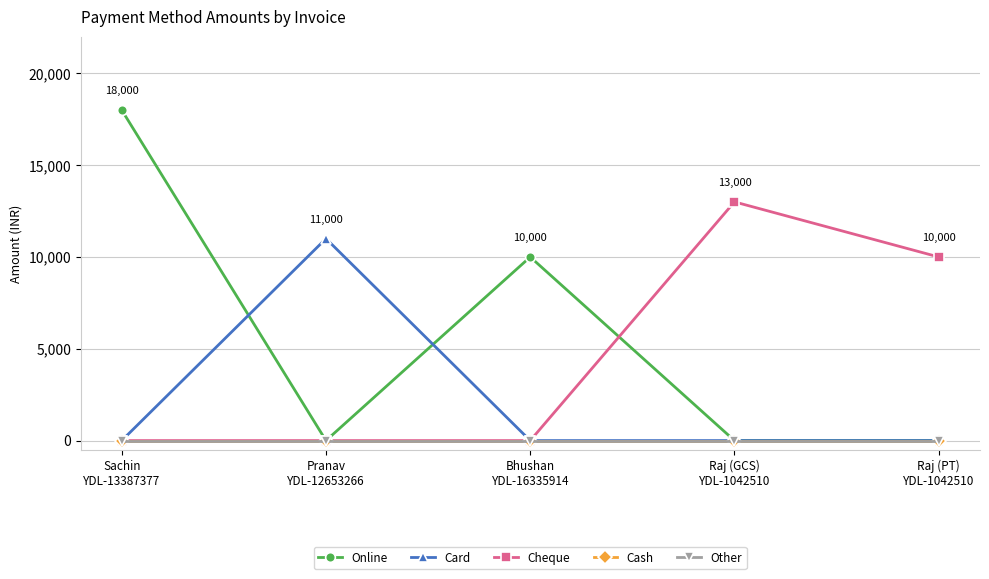

Does the chart have visible grid lines?

Yes